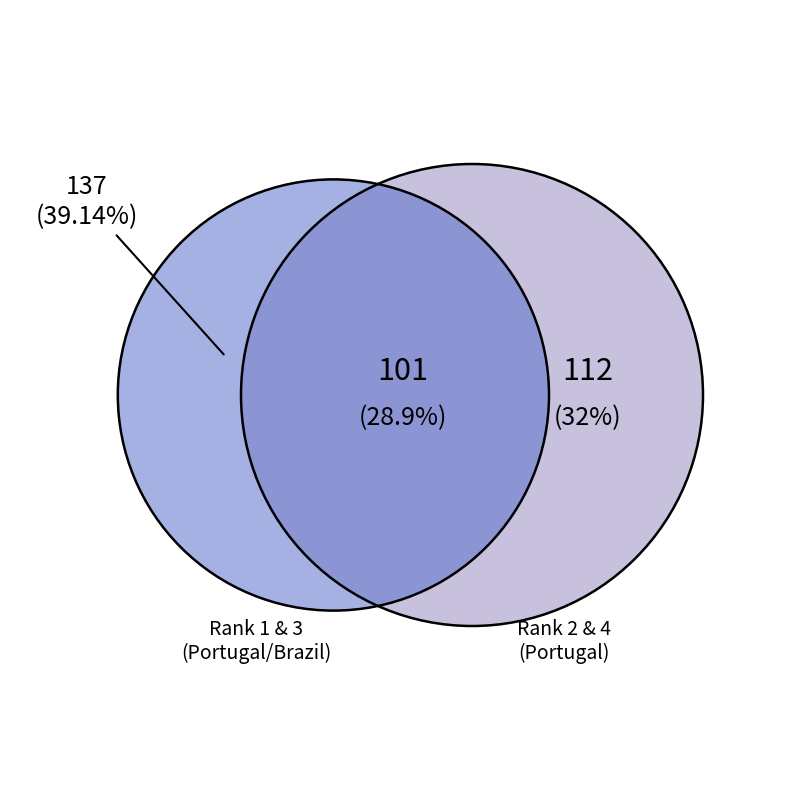

To the nearest percent, what is the difference between the Rank 3 and Rank 1 slice percentages?

7%